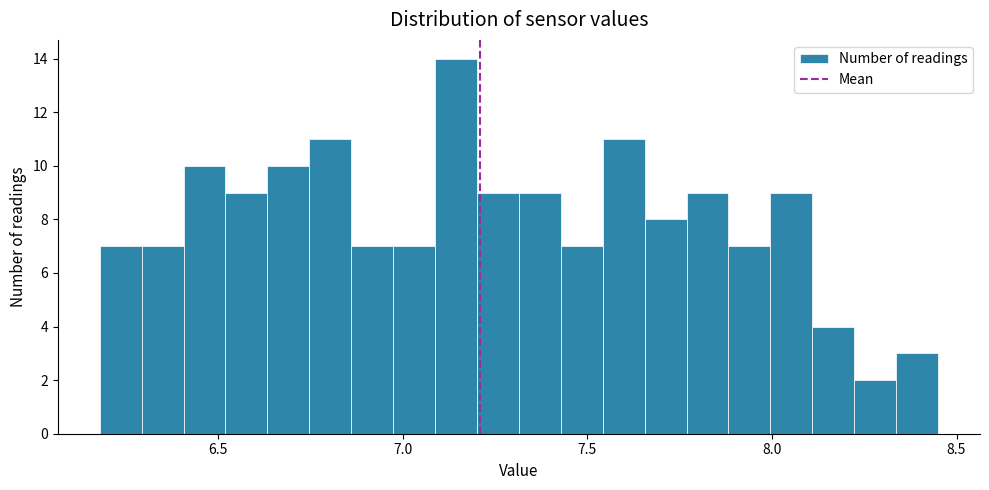

Around what value on the x-axis is the tallest bar? Give the approximate position of its centre, as read against the axis.

7.15